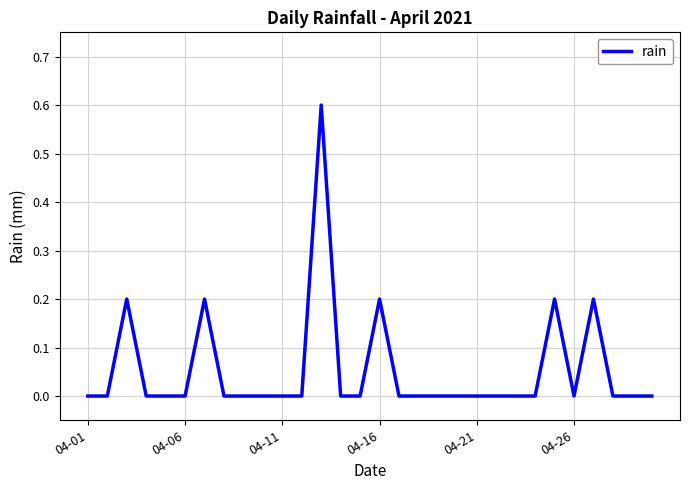

What is the greatest value displayed?

0.6